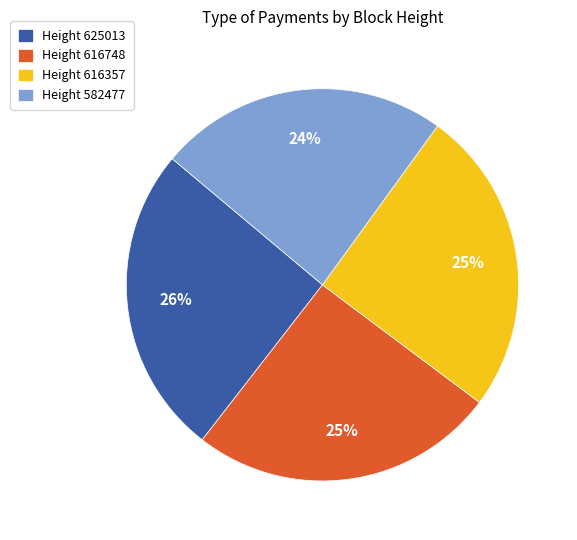

Which slice is the smallest?

Height 582477